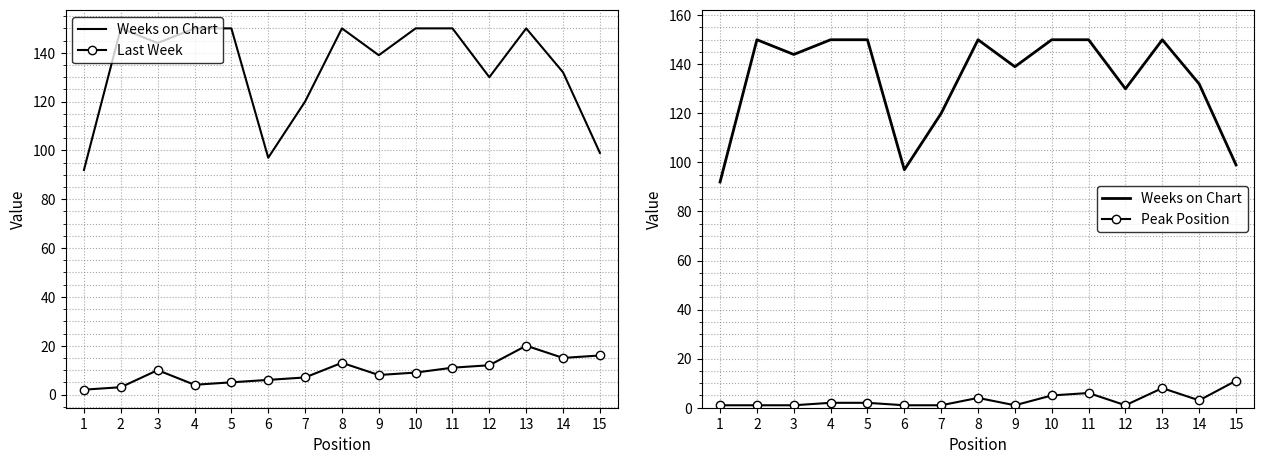

At how many categories does at least one series exceed 60?

15